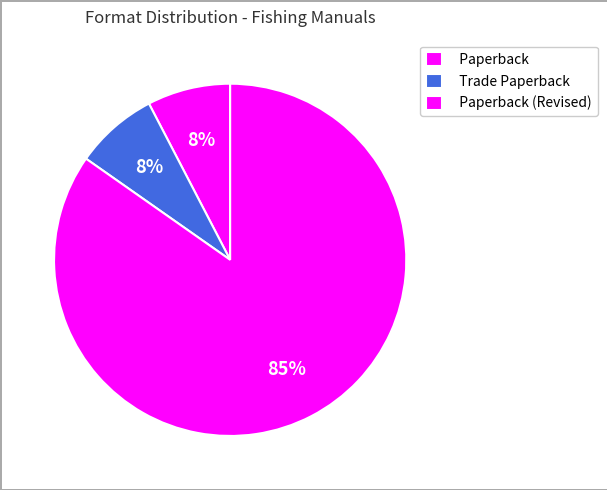

What percentage is the Paperback slice, to the nearest percent?

8%